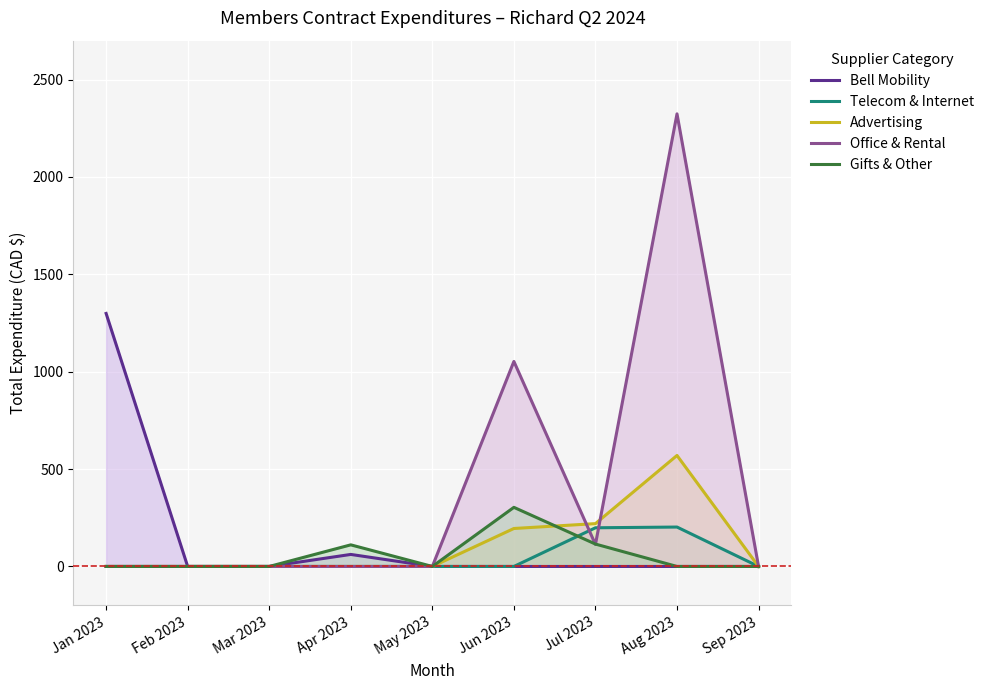

What is the total value across all series at Jan 2023?

1299.2